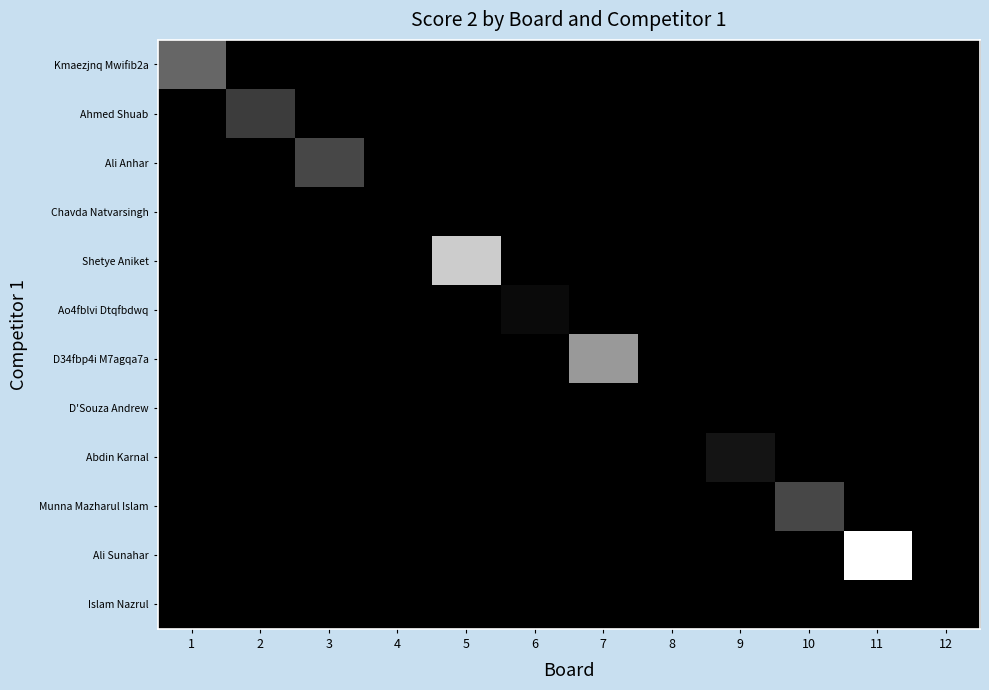

How many categories are shown in the chart?

12